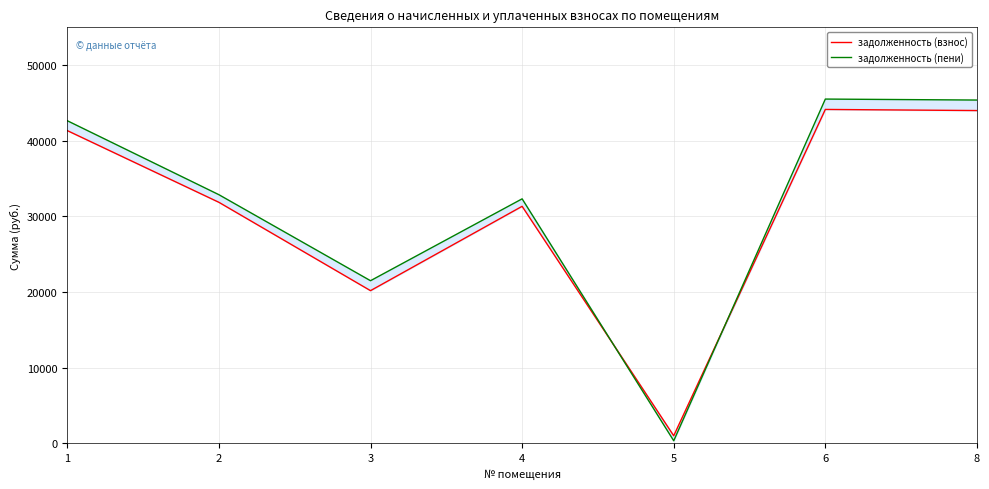

What is the greatest value displayed?

45514.3